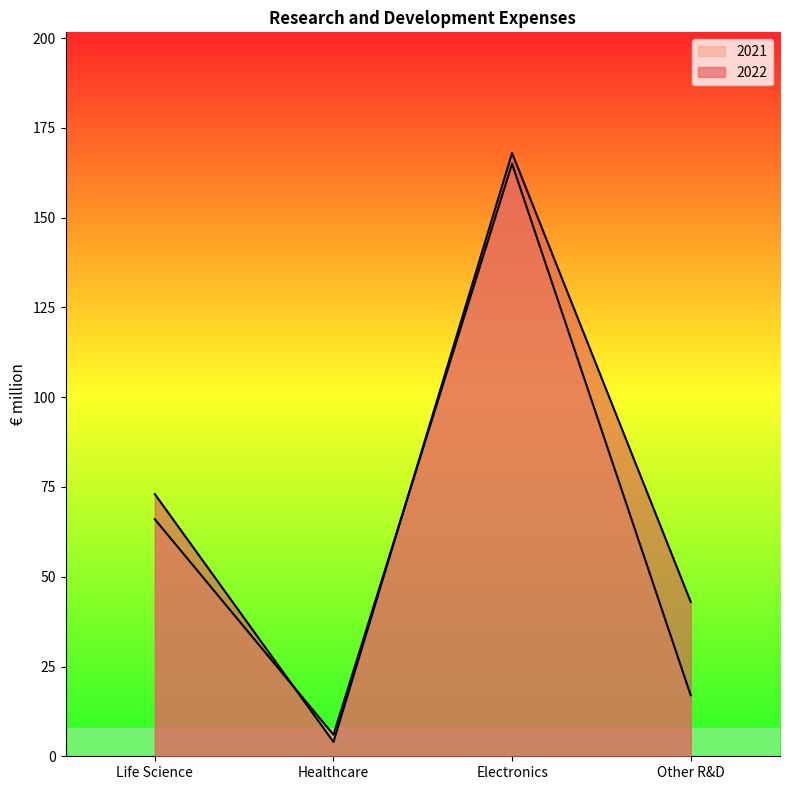

The 2022 series shows 168 at Electronics. True or false?

True